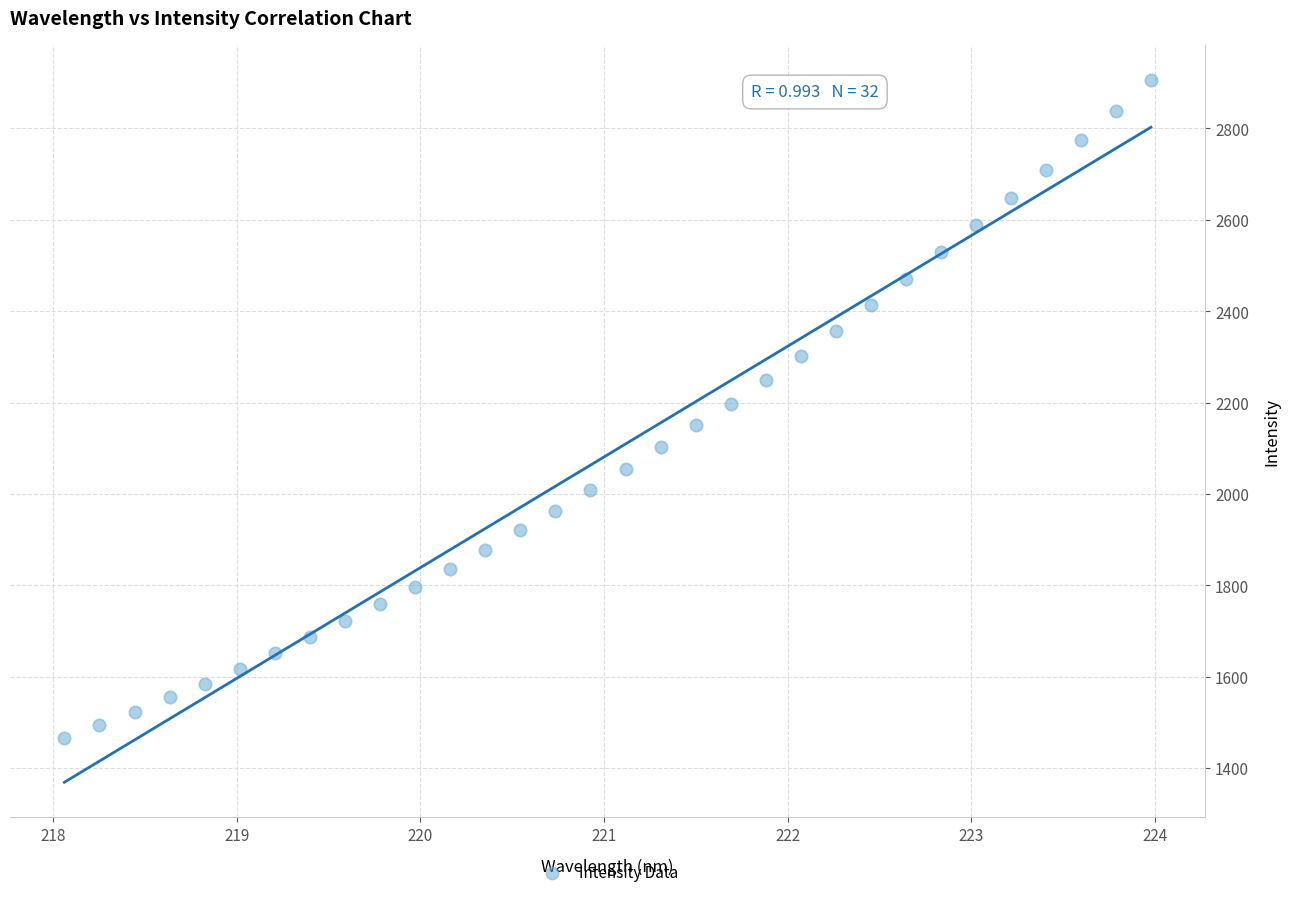

What is the range of X values (max minus min)?

5.9